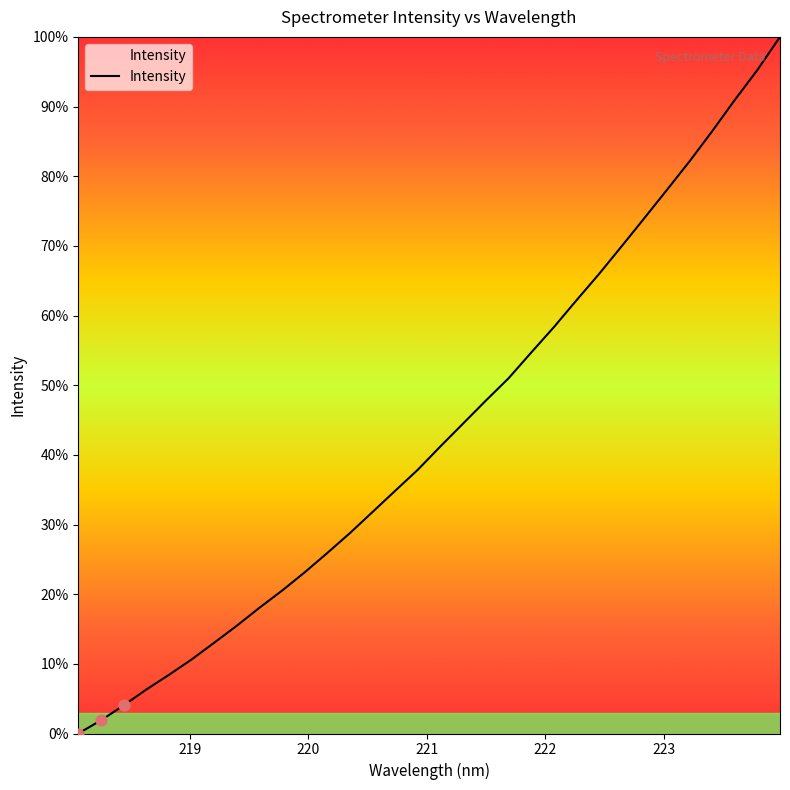

Is this an area chart (filled region under the line)?

Yes